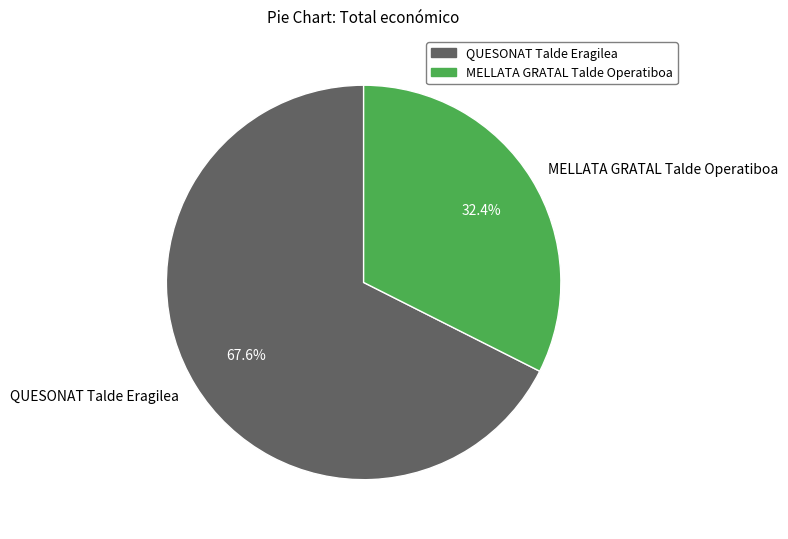

Which category has the smallest portion of the pie?

MELLATA GRATAL Talde Operatiboa